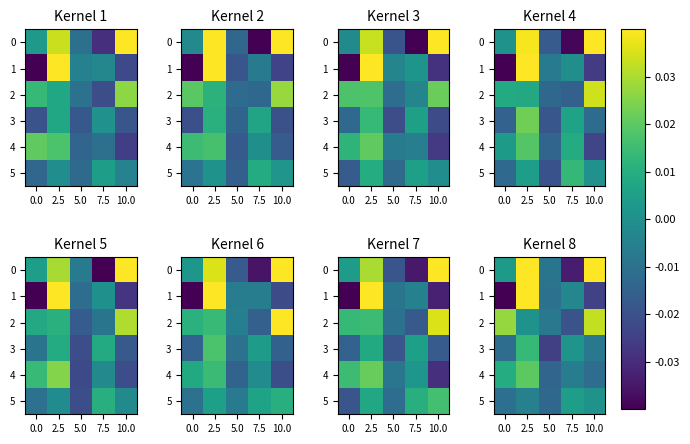

At which category is the sum across all series the highest?

2.5